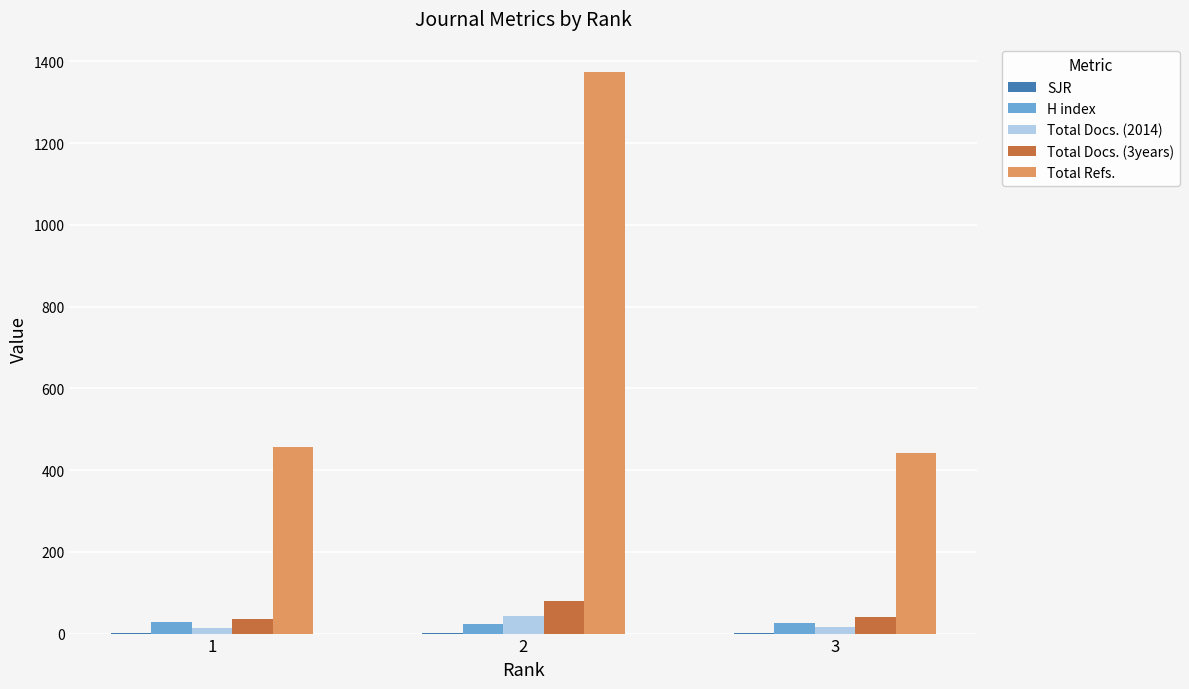

Between 1 and 2, which series saw the biggest shift?

Total Refs.